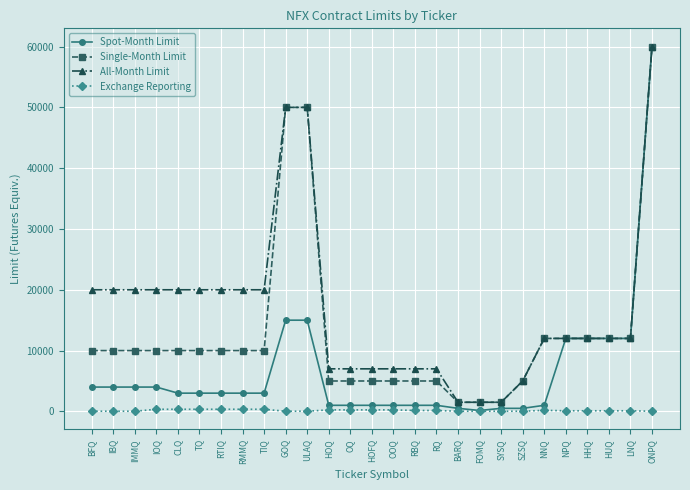

How many Exchange Reporting values are between 25 and 250?

21